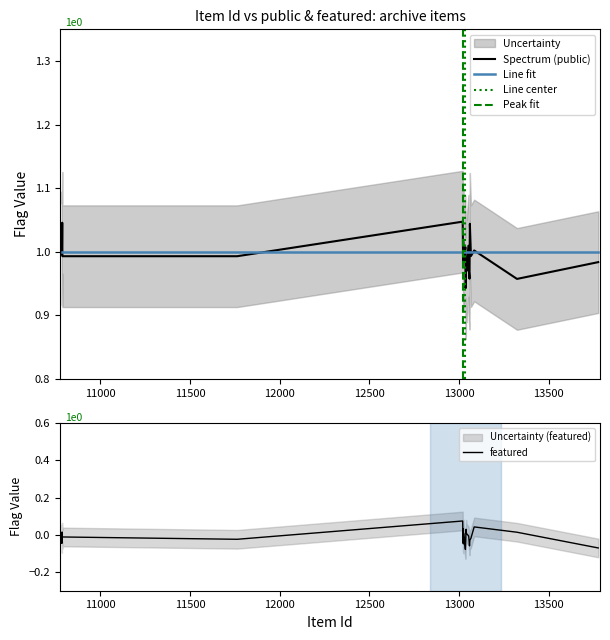

How many data points does each series have?

25